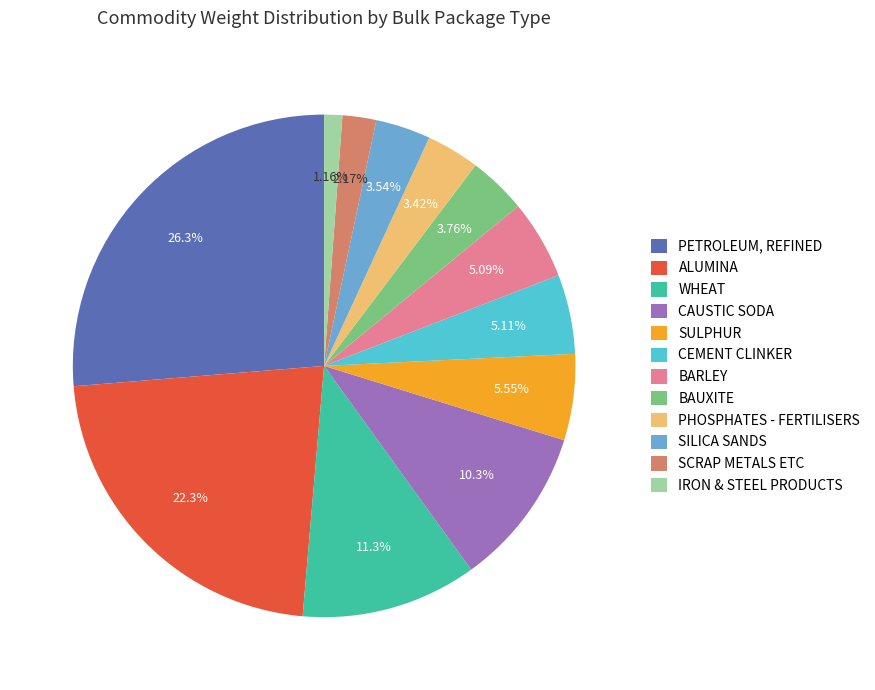

To the nearest percent, what is the combined percentage of BAUXITE and SCRAP METALS ETC?

6%